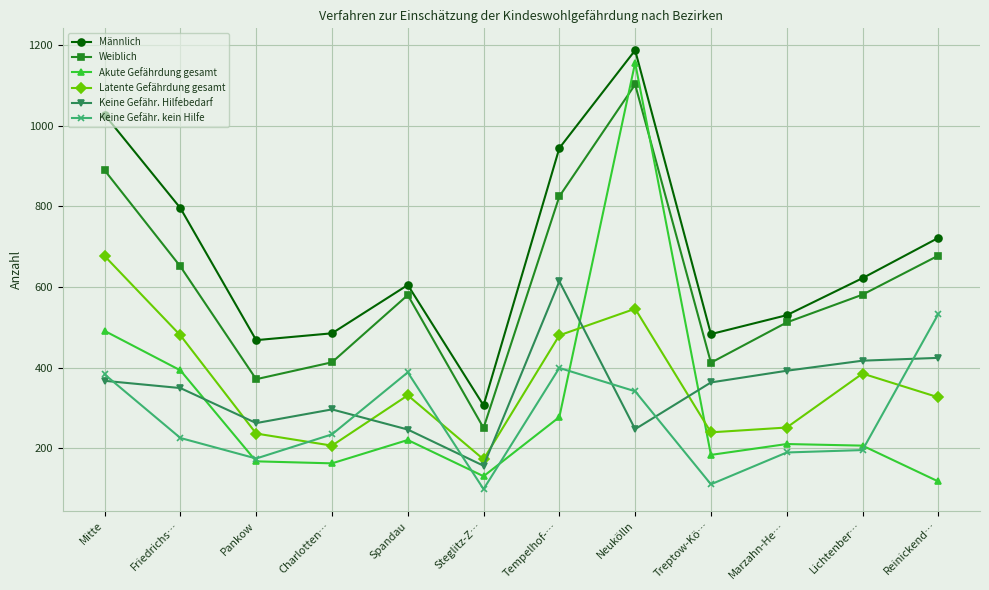

True or false: Männlich and Latente Gefährdung gesamt intersect in this chart.

False